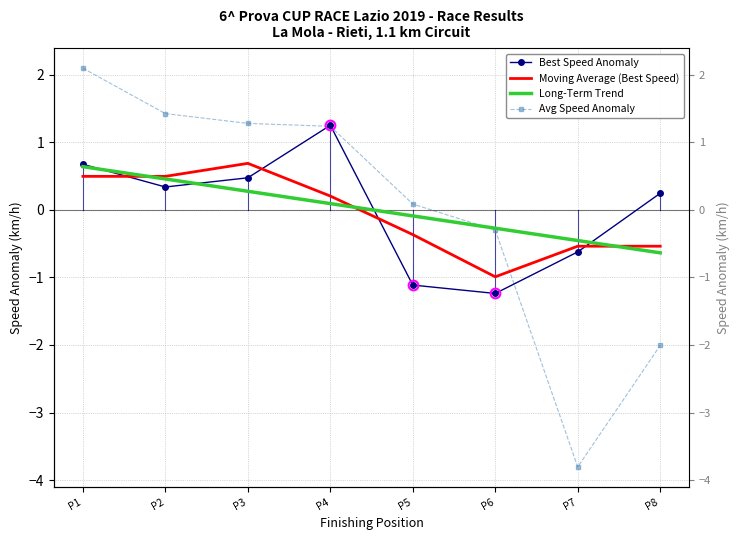

What is the total value across all series at P8?

-2.9